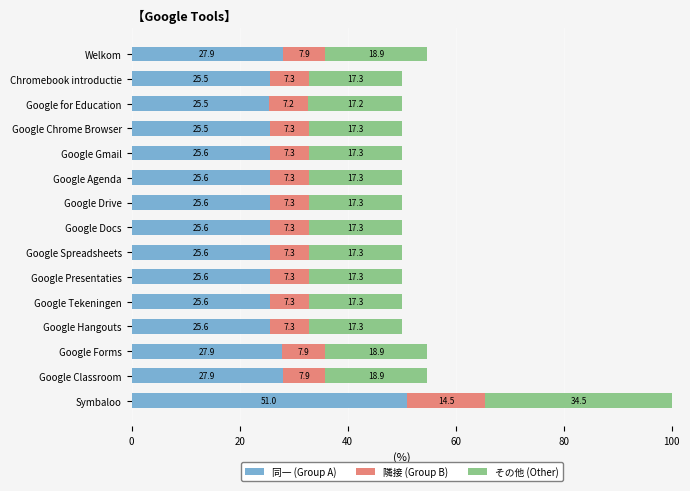

The 同一 (Group A) series shows 25.6 at Google Docs. True or false?

True